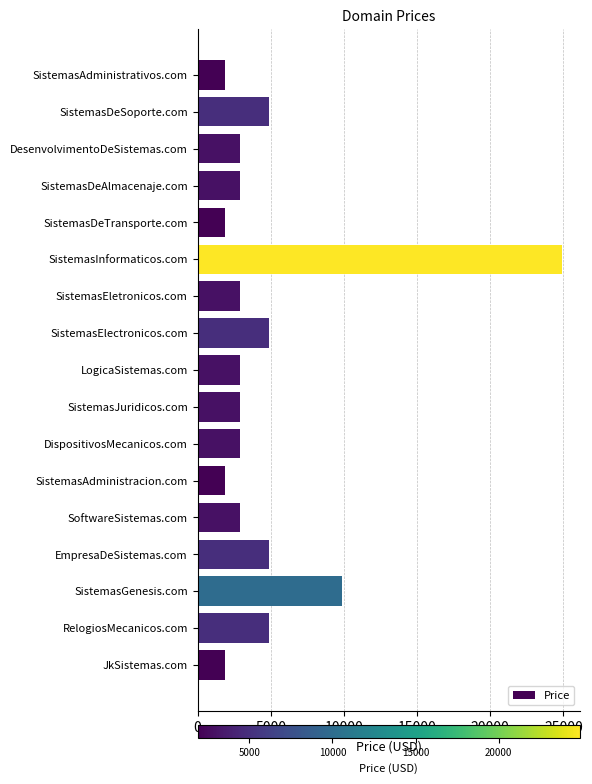

Are the bars horizontal?

Yes